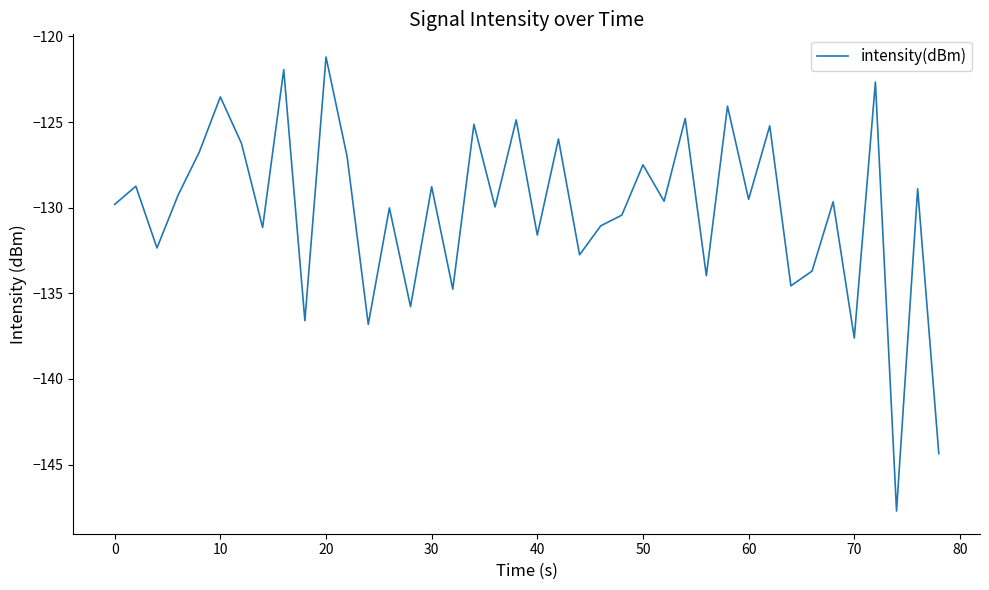

What is the greatest value displayed?

-121.2